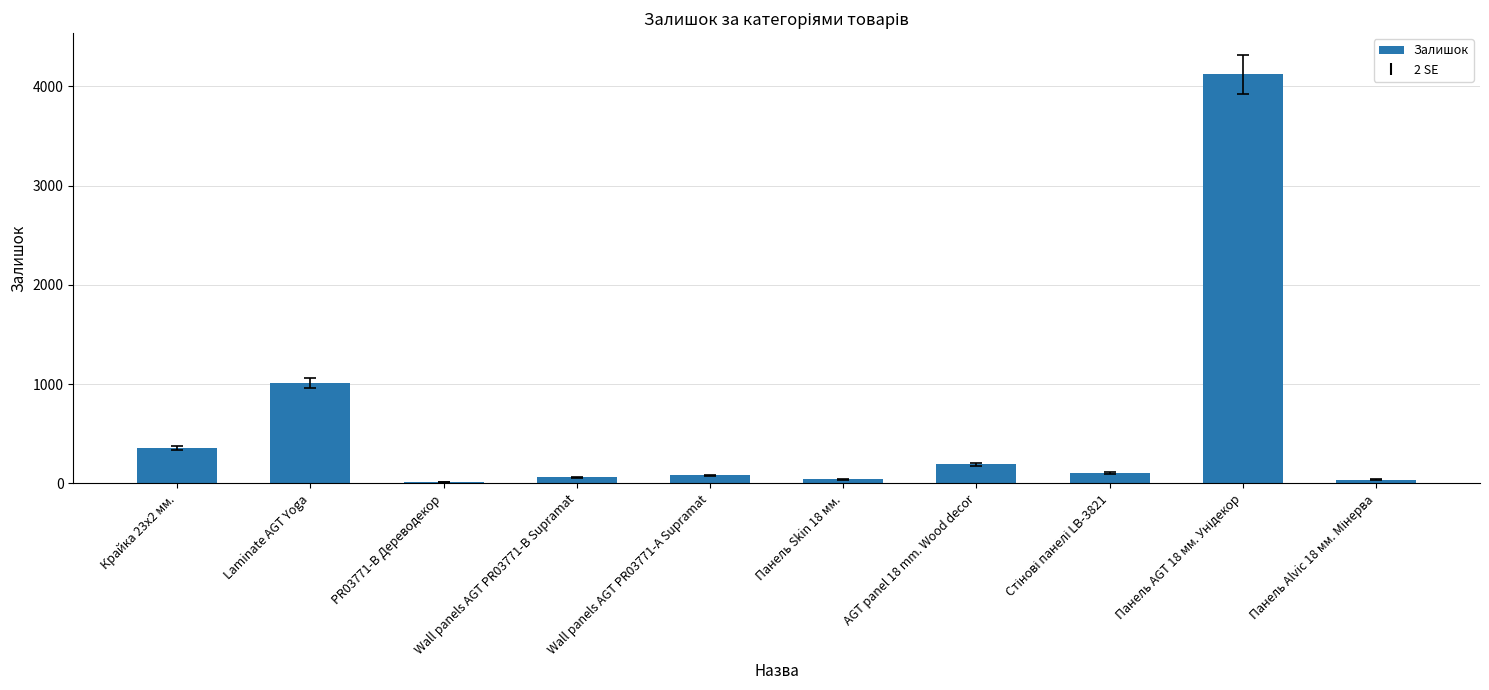

Which has a higher value, Laminate AGT Yoga or Wall panels AGT PR03771-А Supramat?

Laminate AGT Yoga